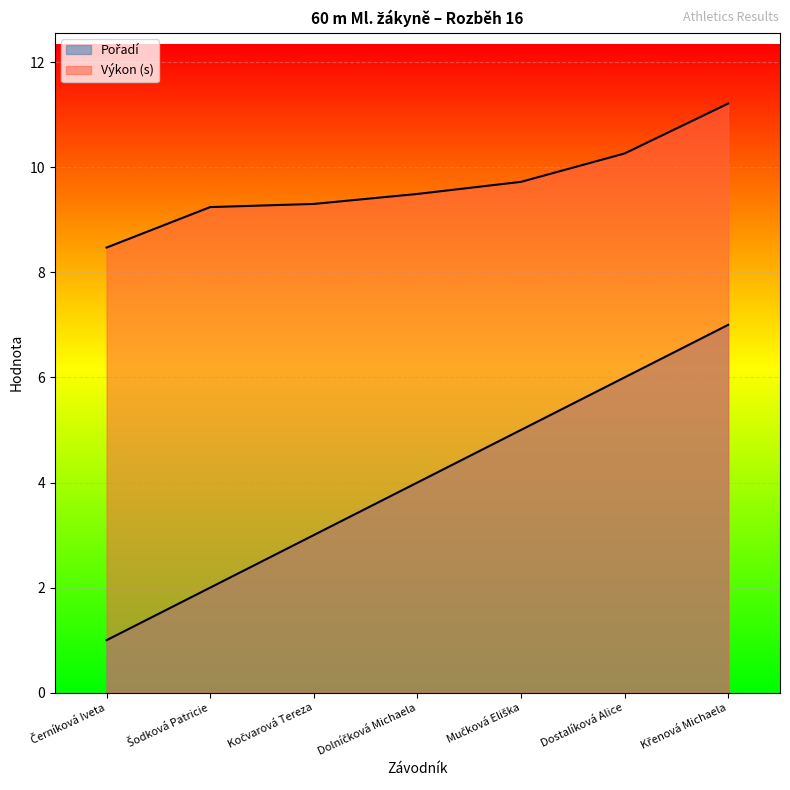

At which label does Výkon reach its minimum?

Černíková Iveta